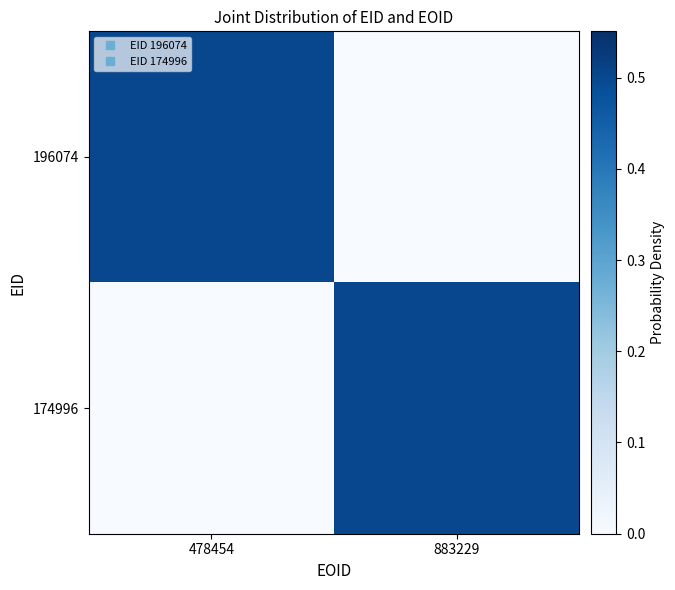

How many series are shown in this chart?

2